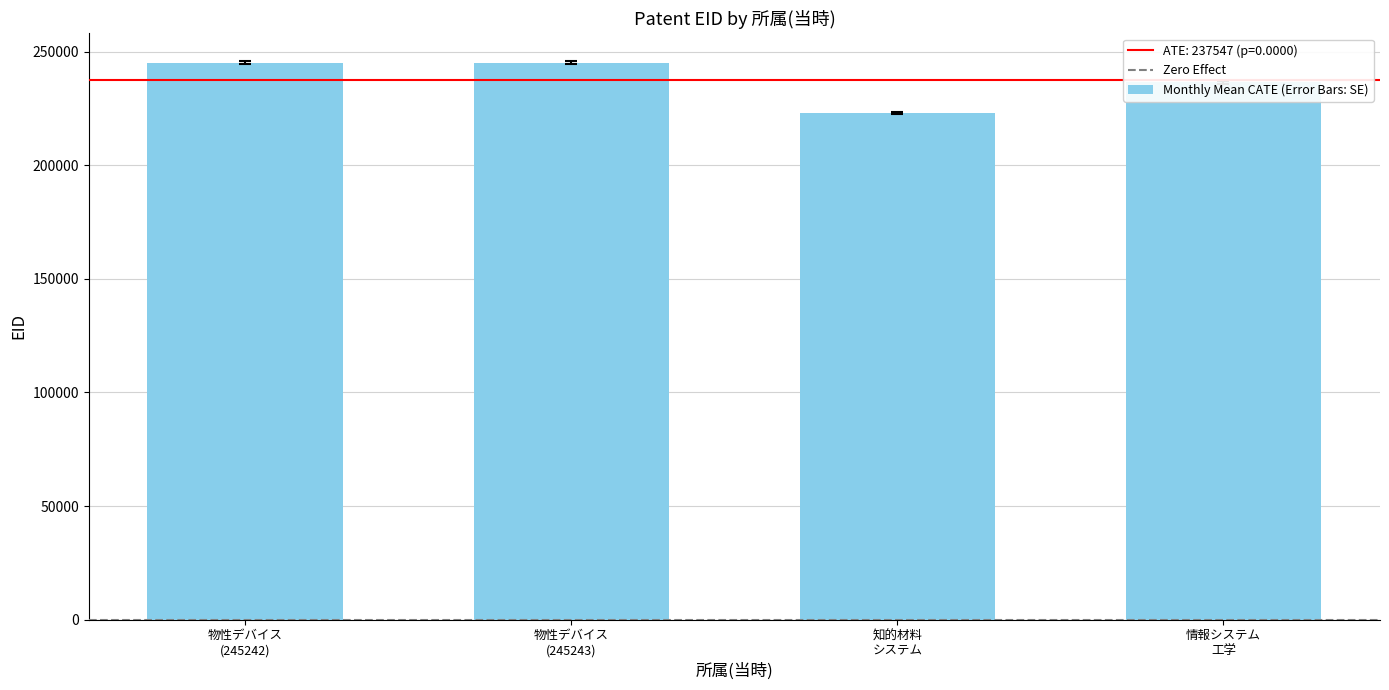

What is the sum of all values?

950187